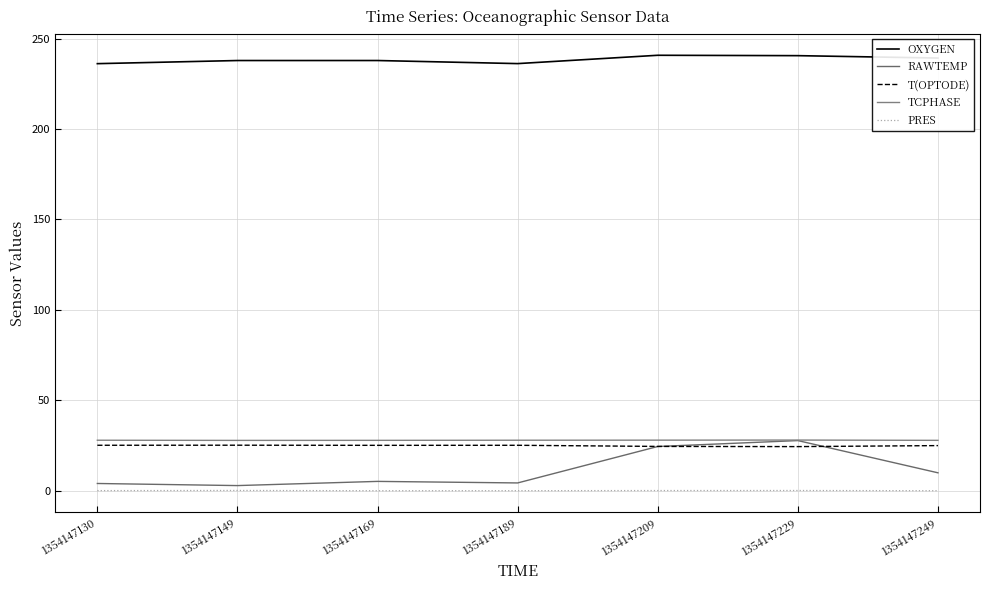

Which series changed the most between 1354147149 and 1354147229?

RAWTEMP